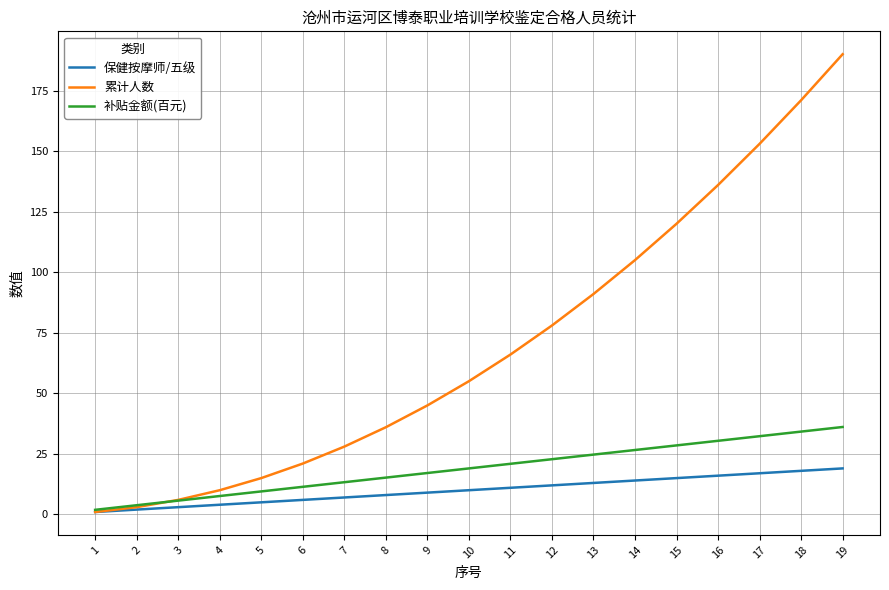

Which series has the largest range (max minus min)?

累计人数